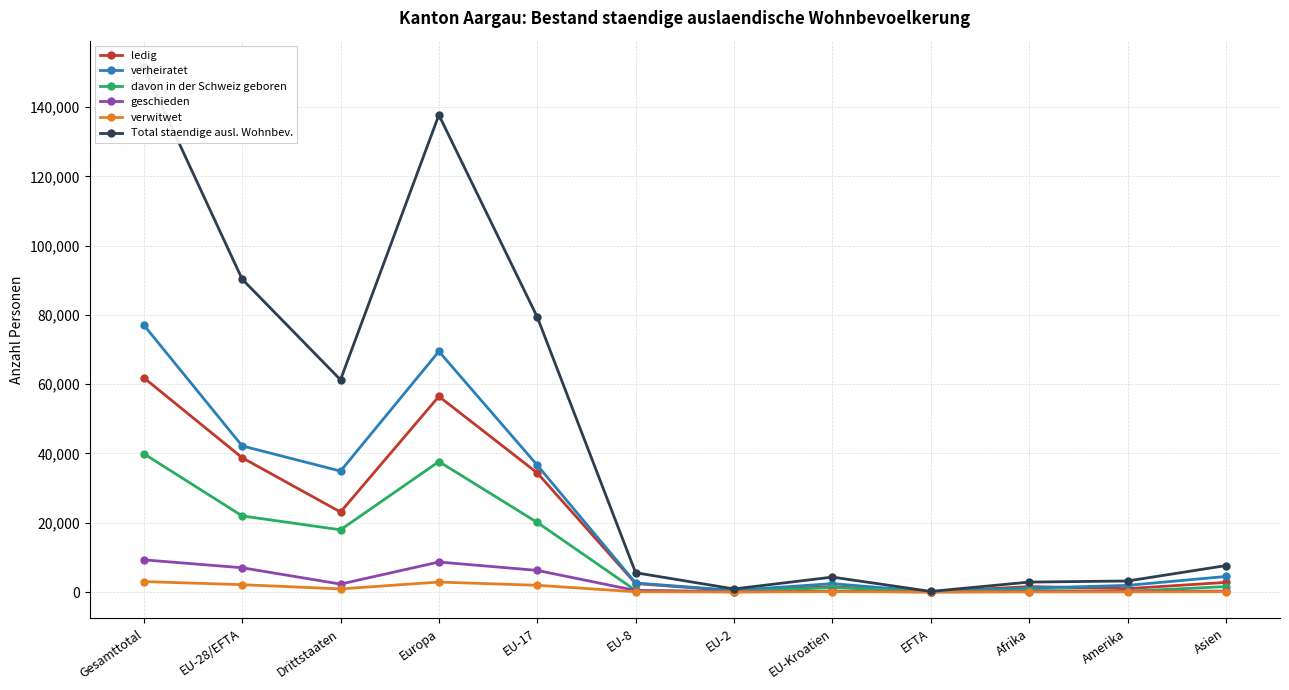

What is the sum of all ledig values?

224283